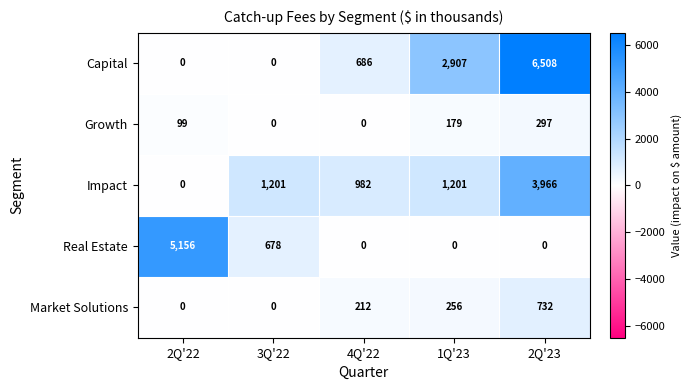

What is the sum of all Capital values?

10101